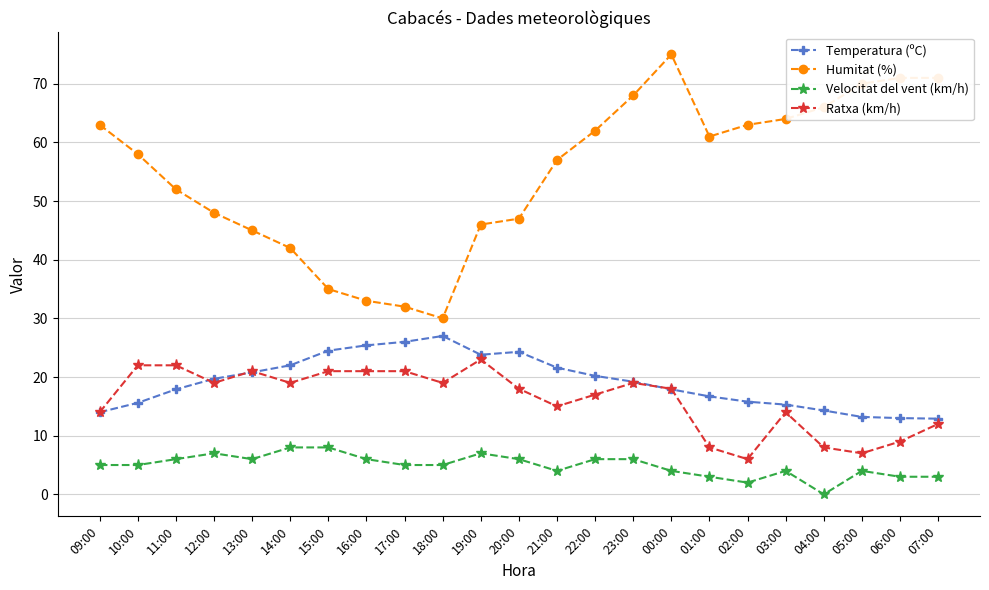

Where is the first local minimum for Humitat (%)?

18:00